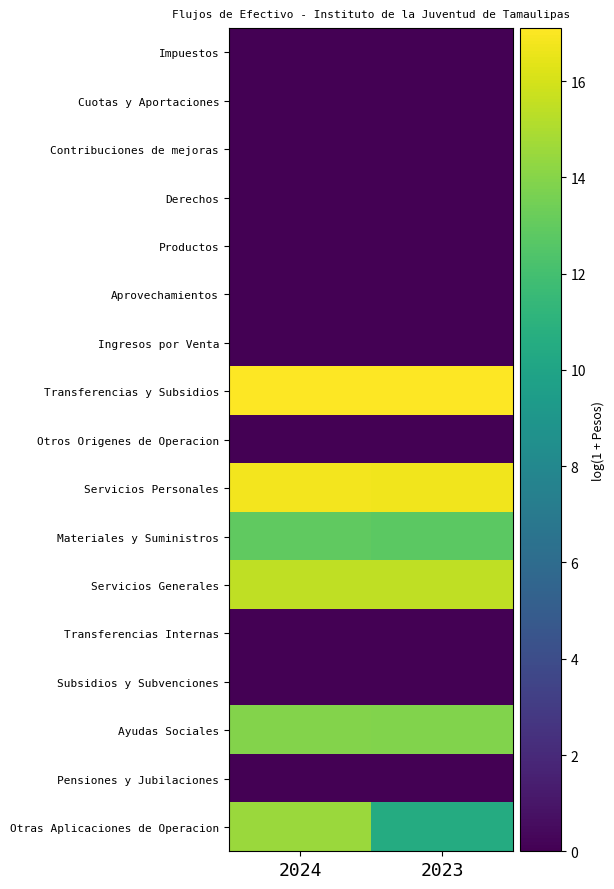

At which category is the sum across all series the highest?

2024